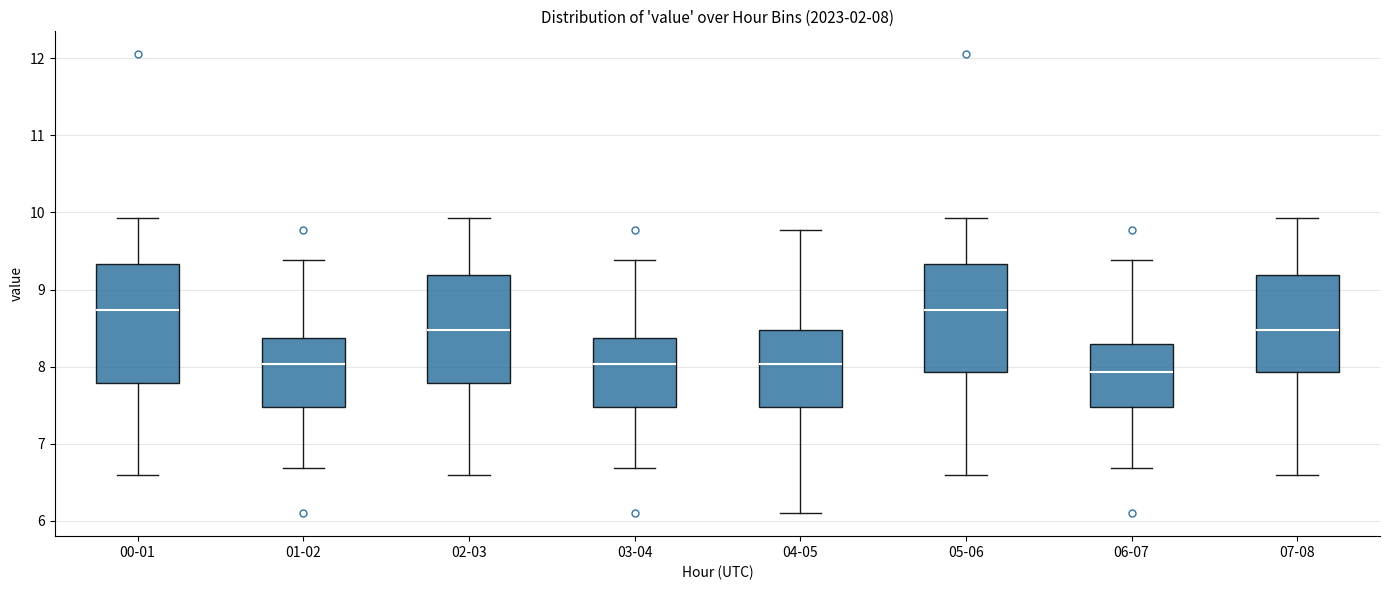

Which box has the lowest median line?

06-07